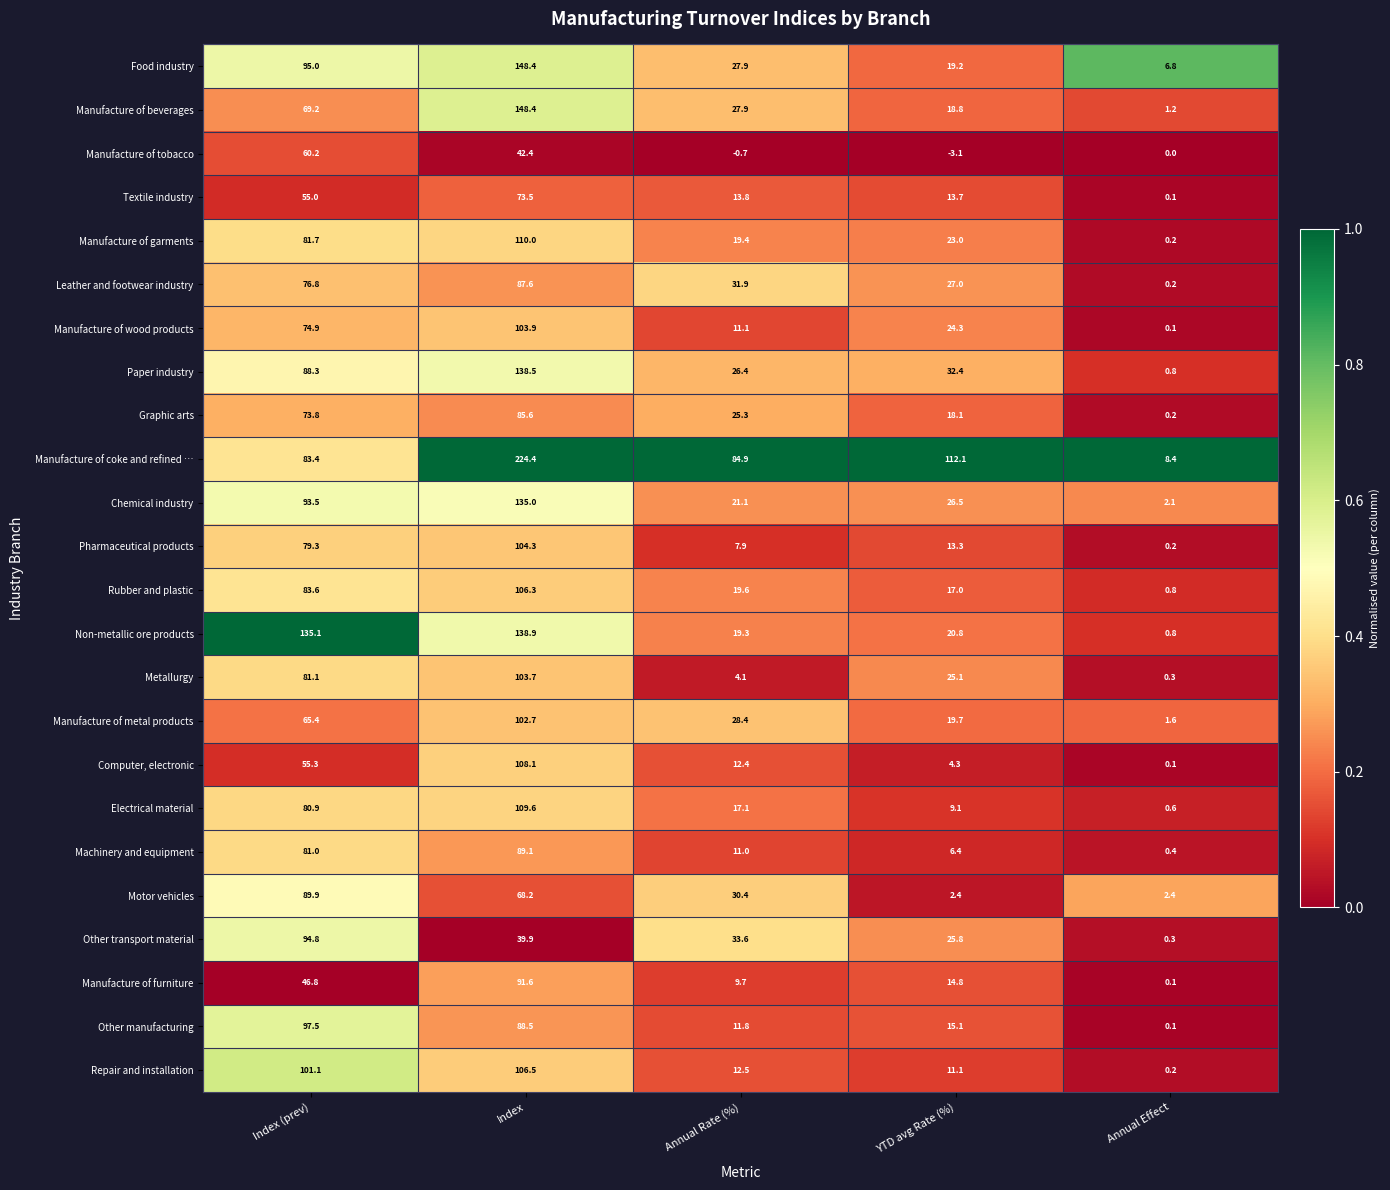

List the labels in order of Chemical industry value, smallest first.

Annual Effect, Annual Rate (%), YTD avg Rate (%), Index (prev), Index